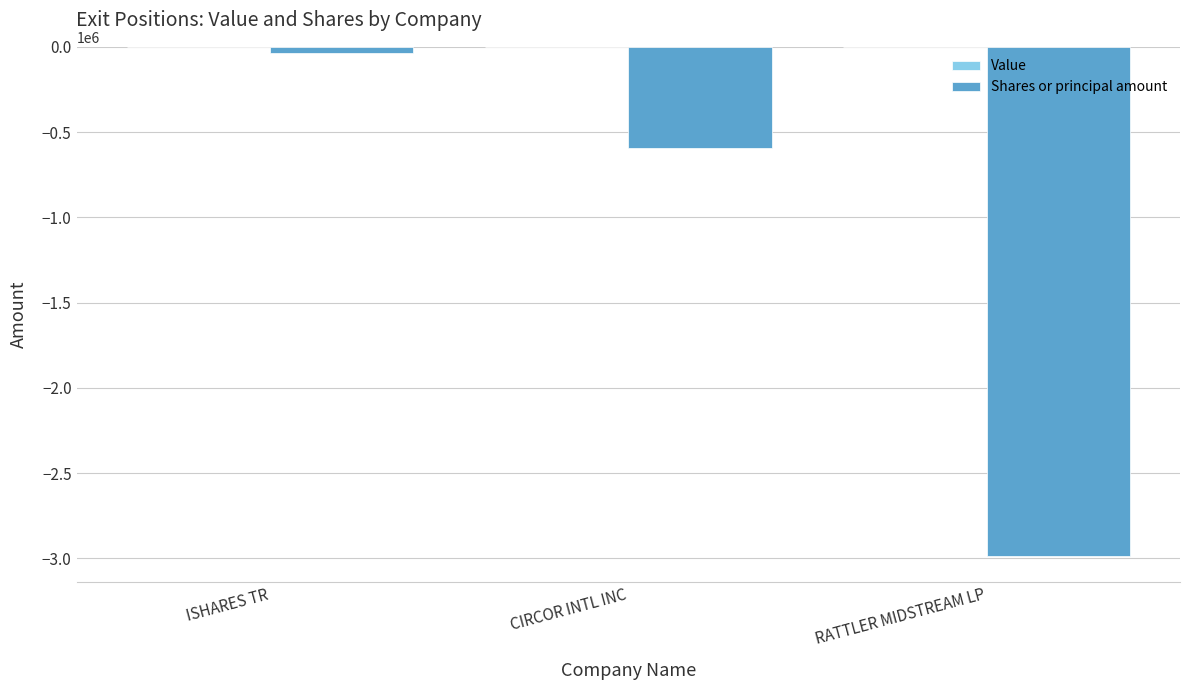

Rank the categories by value from lowest to highest.

RATTLER MIDSTREAM LP, CIRCOR INTL INC, ISHARES TR